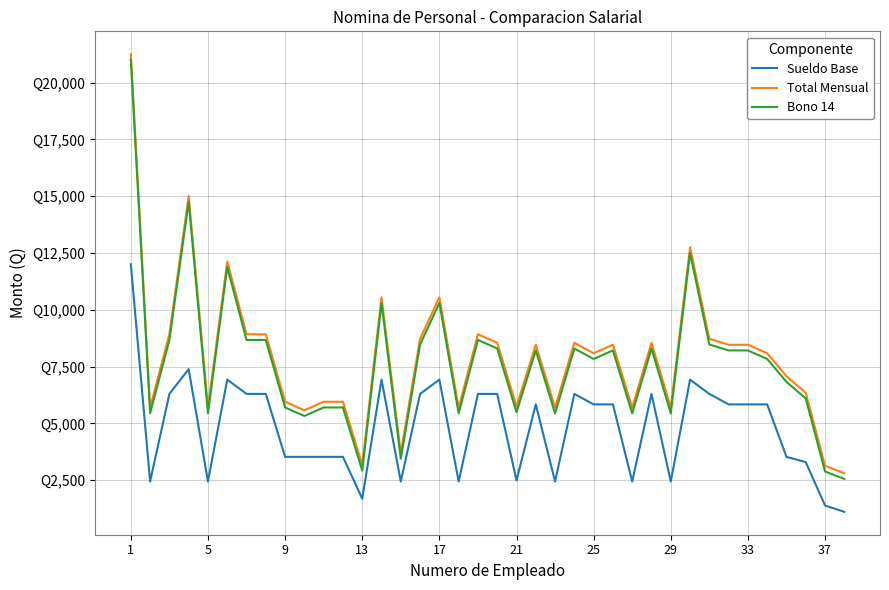

True or false: Bono 14 and Total Mensual cross at least once.

False